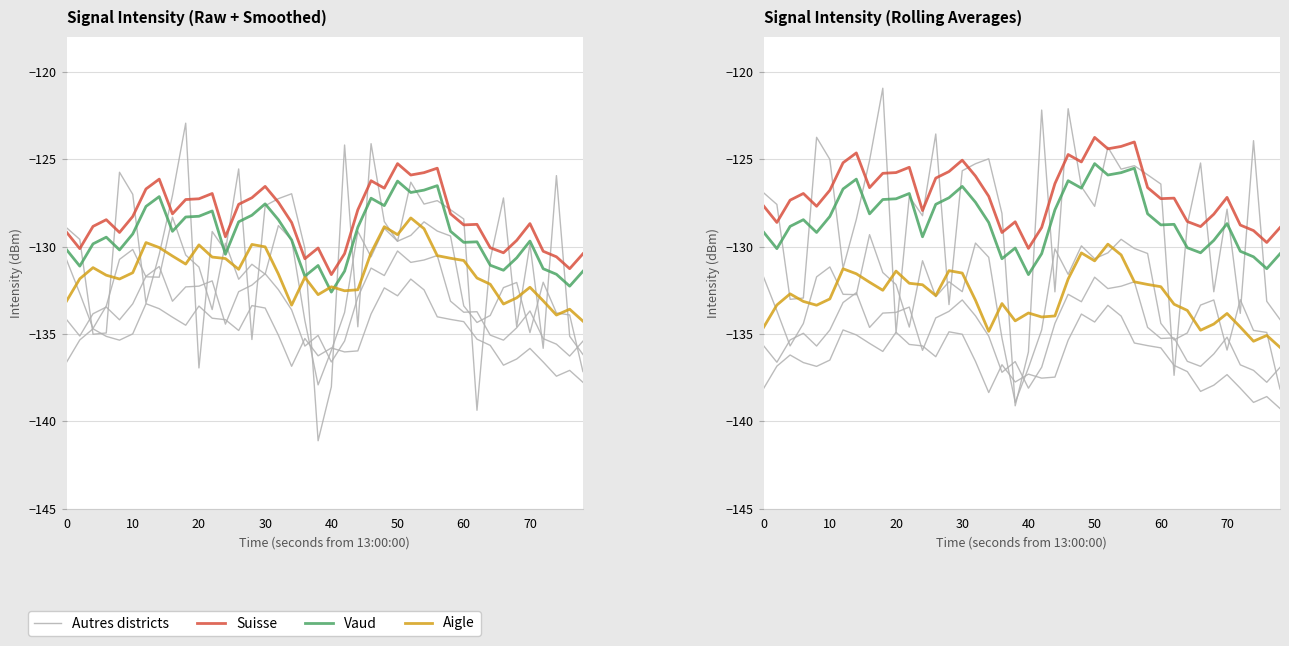

What is the greatest value displayed?

-120.9